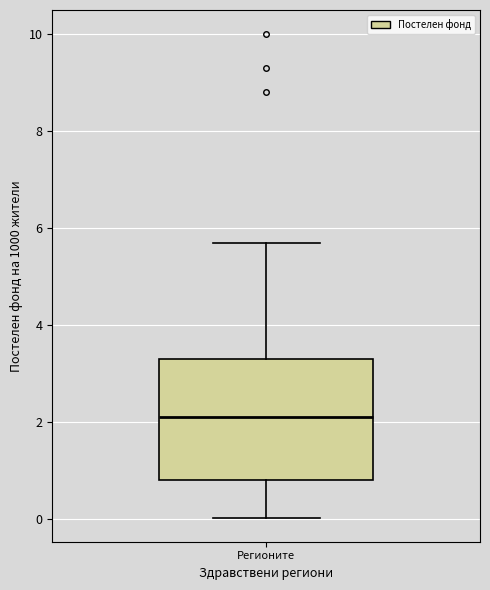

Read this box plot against the y-axis: the position of the median line, the range covered by the box, and the ends of both whiskers. The values are not printed on the chart, so give them approximately, as read against the axis.

median 2.2, box 0.8 to 3.4, whiskers 0.0 to 5.8